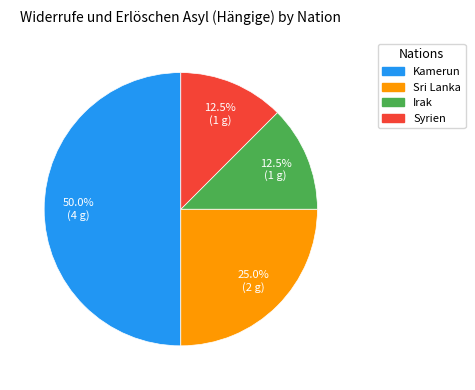

Combined, what portion of the pie is Kamerun and Sri Lanka?

75.0%